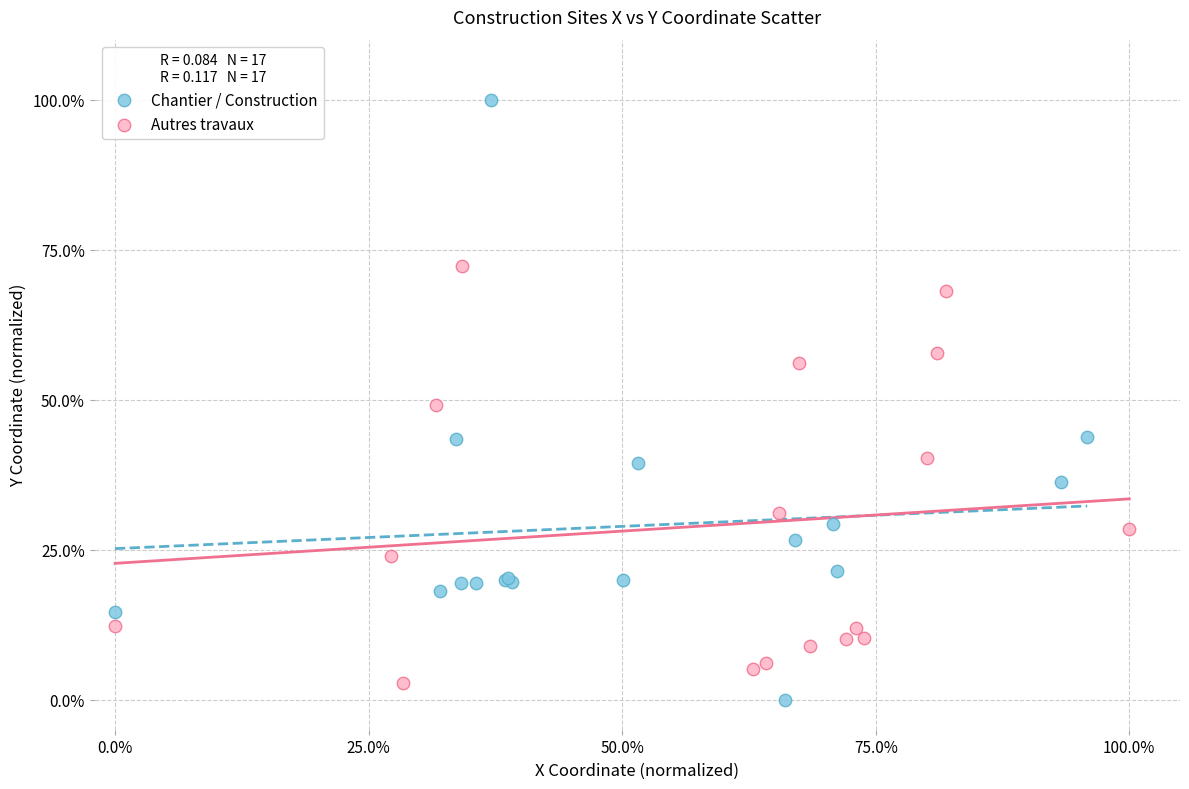

What are all the series names shown in the legend?

Chantier / Construction, Autres travaux